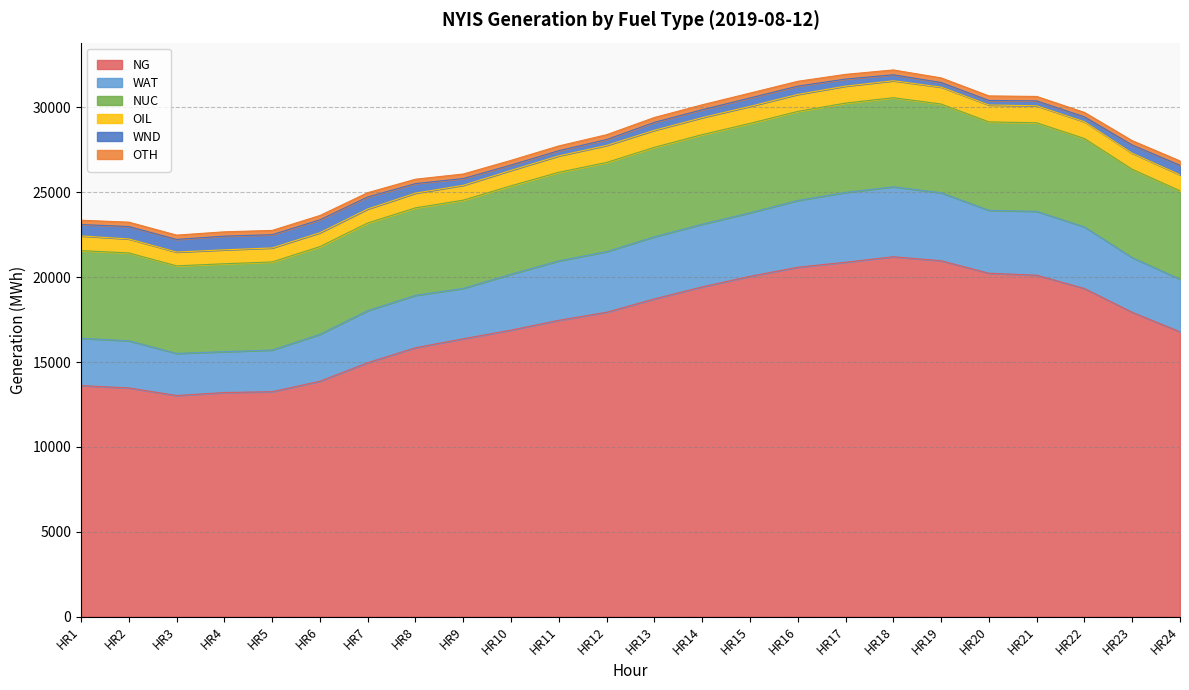

What is the minimum value shown in the chart?

252